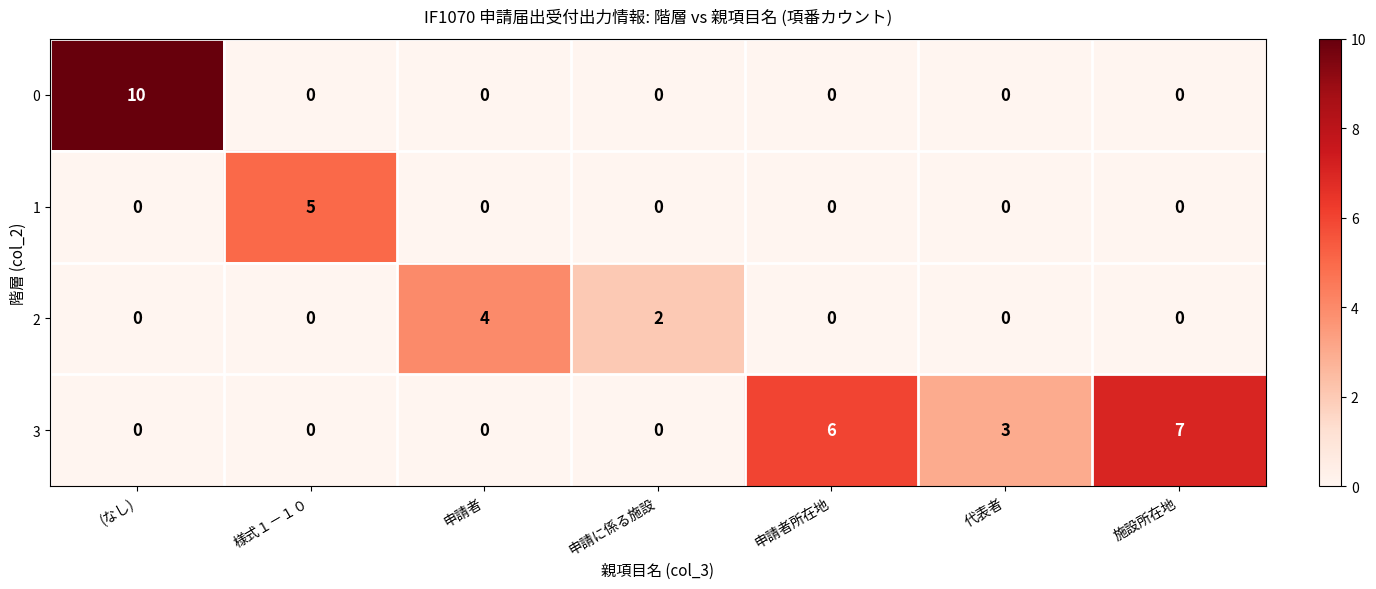

Reading left to right, transcribe all the data shown in this chart.

0: 10	0	0	0	0	0	0
1: 0	5	0	0	0	0	0
2: 0	0	4	2	0	0	0
3: 0	0	0	0	6	3	7